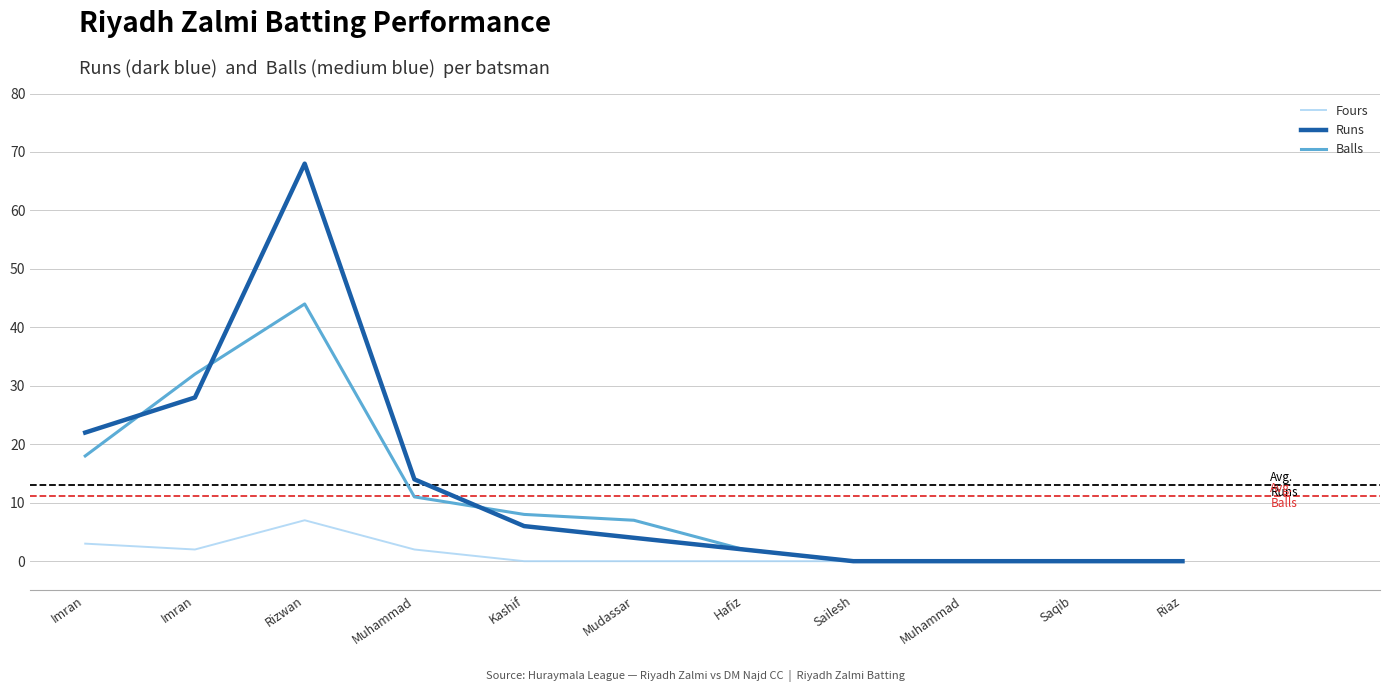

In Fours, how many points are higher than both neighbors (excluding endpoints)?

1